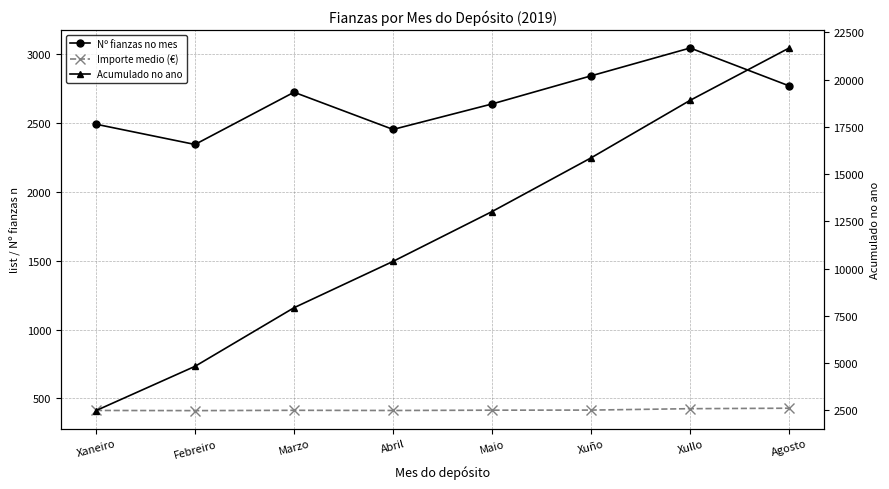

Reading right to left, what are all the values shown in this chart?

Nº fianzas no mes: Agosto=2768.0	Xullo=3043.0	Xuño=2841.0	Maio=2637.0	Abril=2452.0	Marzo=2722.0	Febreiro=2343.0	Xaneiro=2490.0
Importe medio (€): Agosto=429.2	Xullo=425.8	Xuño=415.6	Maio=414.9	Abril=412.7	Marzo=414.0	Febreiro=411.7	Xaneiro=413.0
Acumulado no ano: Agosto=21675.0	Xullo=18907.0	Xuño=15864.0	Maio=13023.0	Abril=10386.0	Marzo=7934.0	Febreiro=4833.0	Xaneiro=2490.0